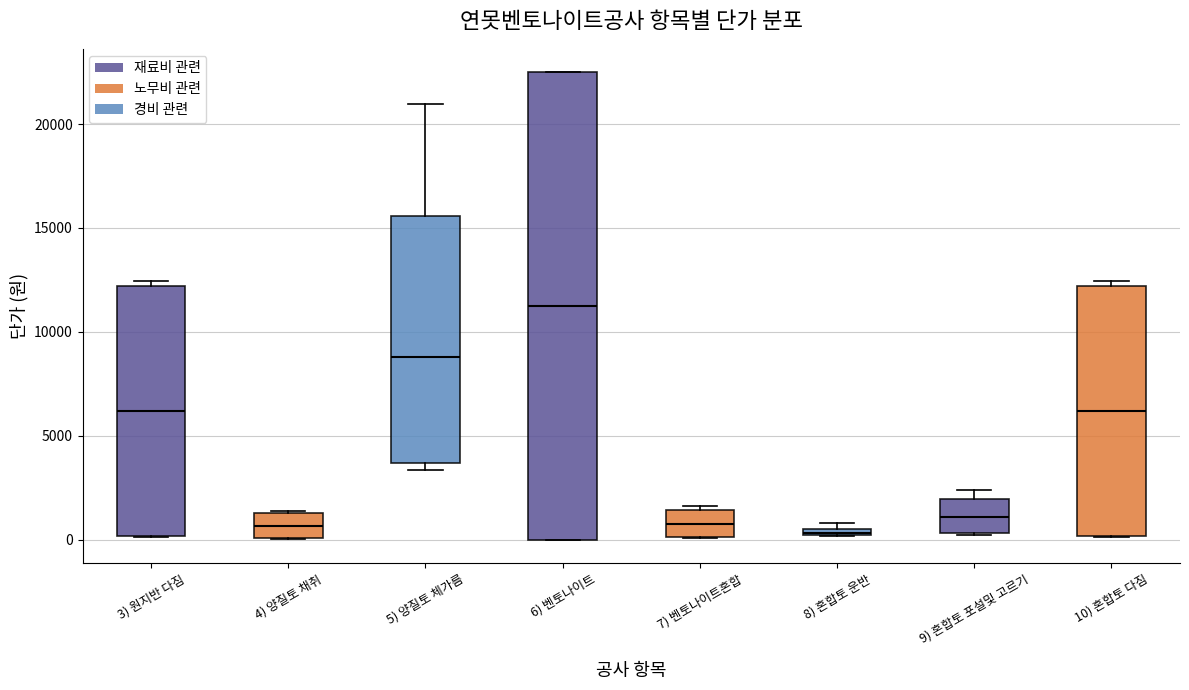

Which box has the highest median line?

6) 벤토나이트